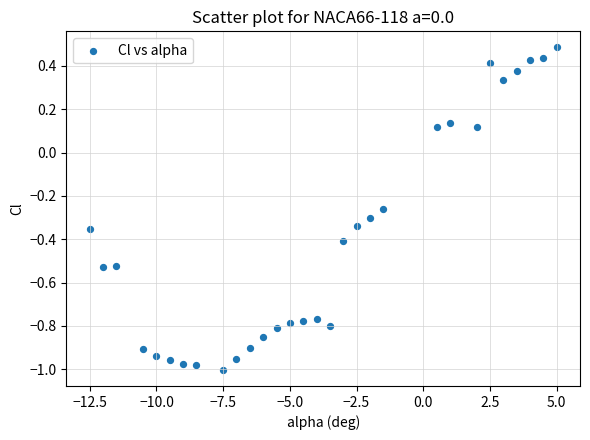

What is the range of X values (max minus min)?

17.5